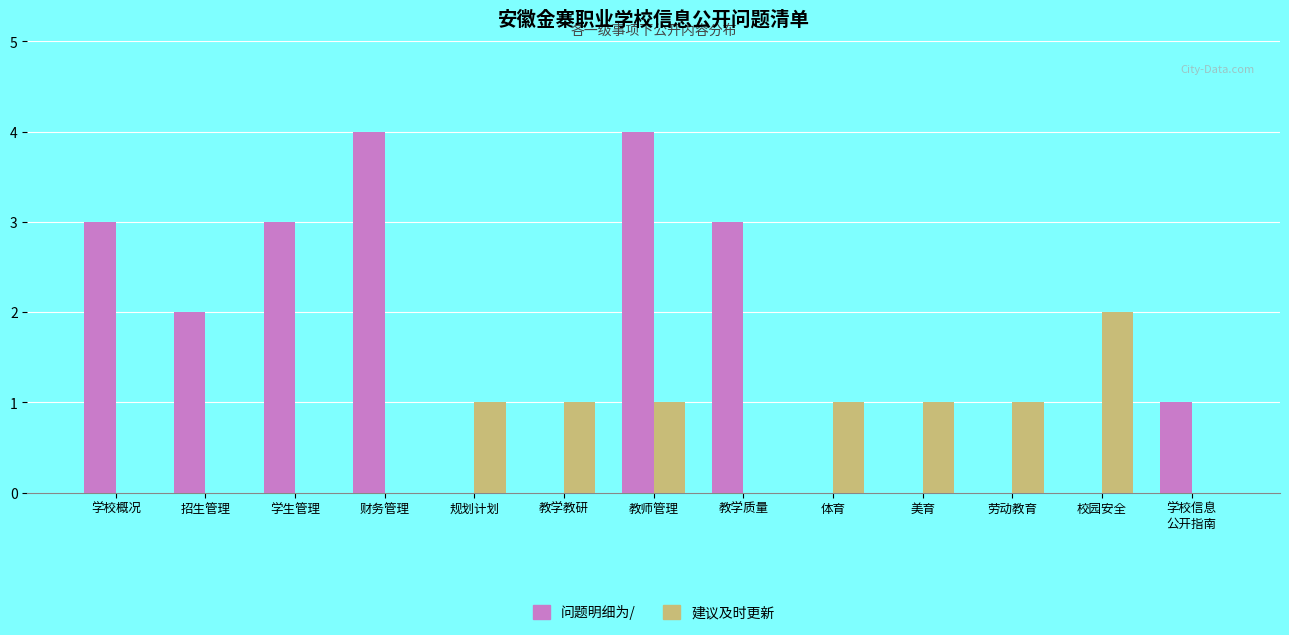

What is the average value of the 建议及时更新 series?

1